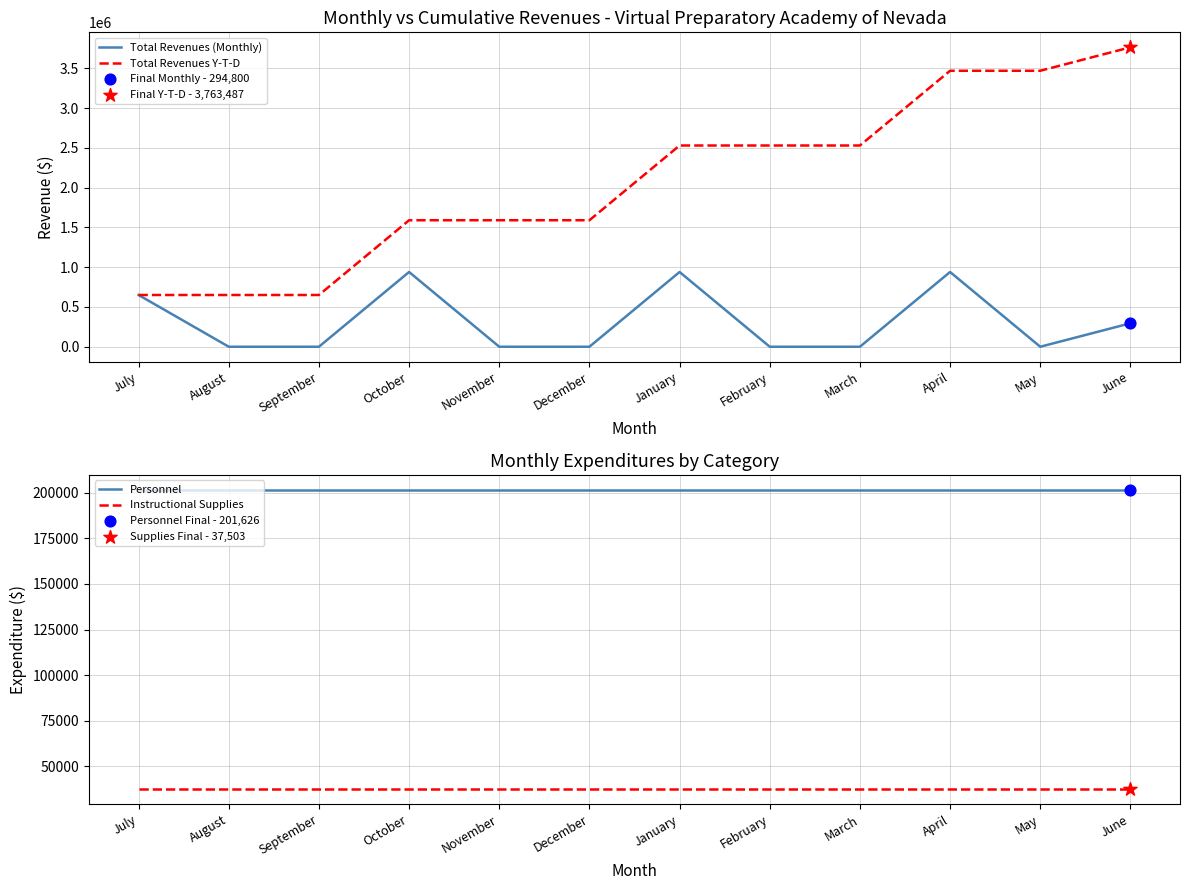

What are all the series names shown in the legend?

Total Revenues (Monthly), Total Revenues Y-T-D, Personnel, Instructional Supplies